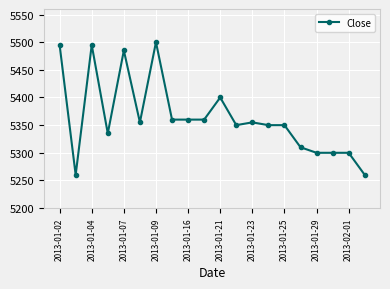

What is the sum of all values?

107280